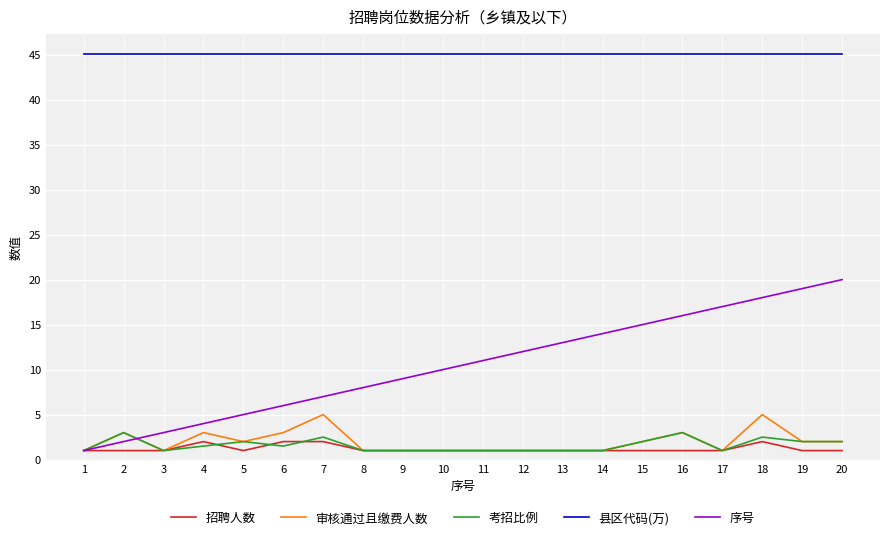

What is the spread (max minus min) of values at 8?

44.1